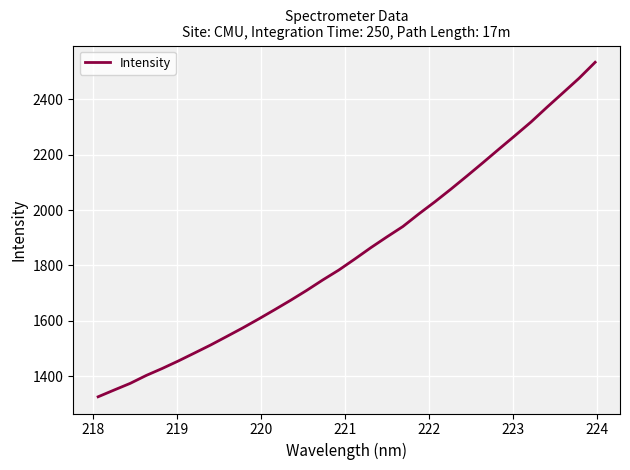

True or false: the data has more than 0 interior local peaks.

False